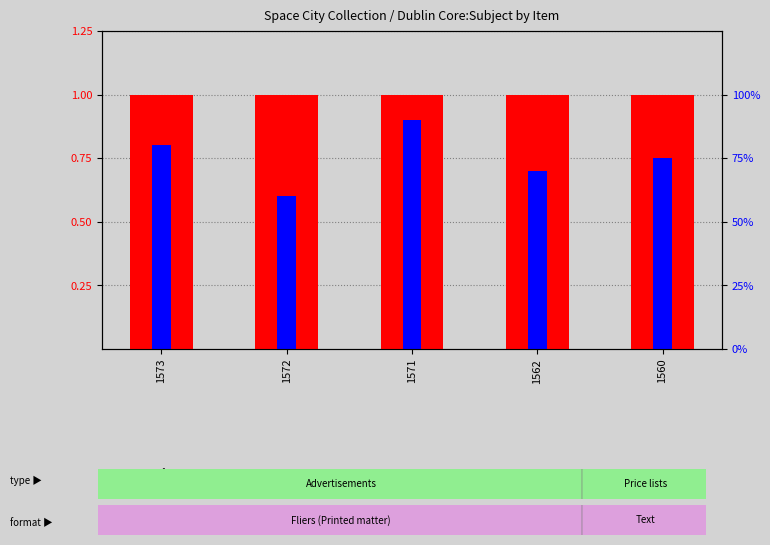

Is the value of transformed count at 1562 greater than the value of percentile rank within the sample at 1560?

Yes